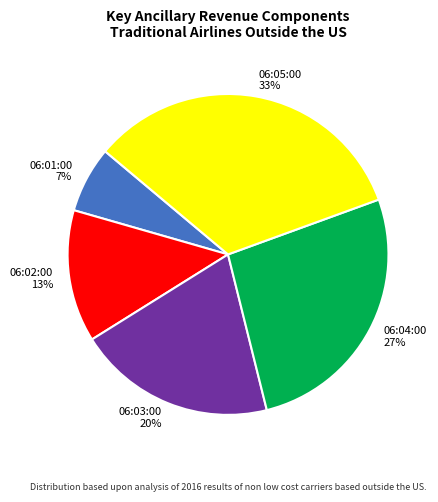

To the nearest percent, what is the average slice percentage?

20%